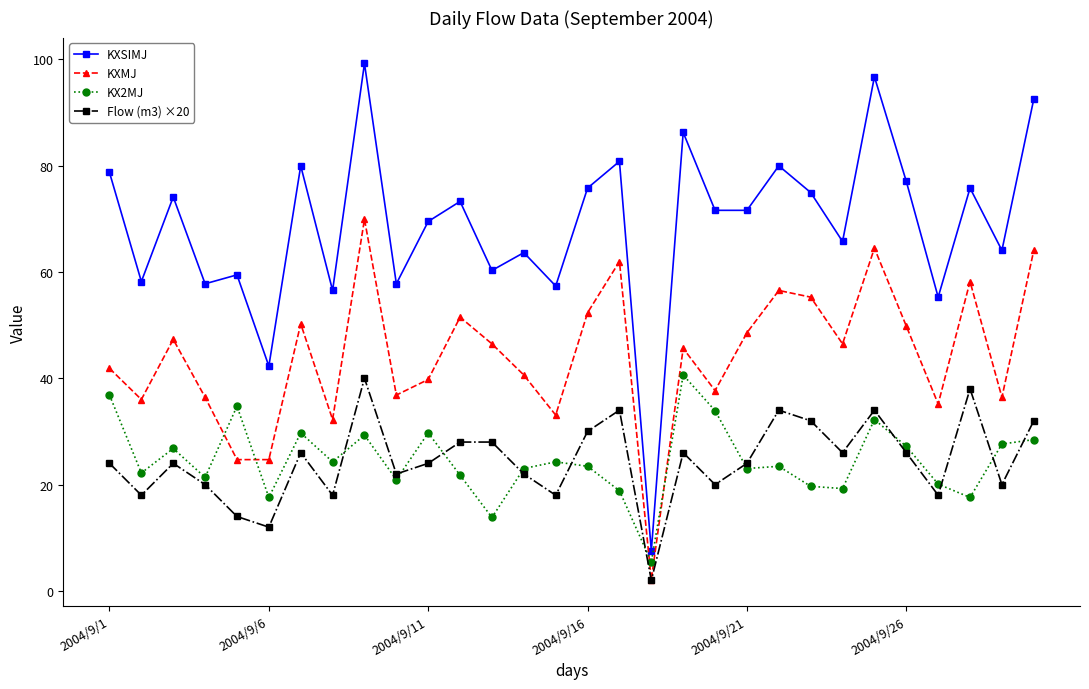

Which series has the largest total across all categories?

KXSIMJ